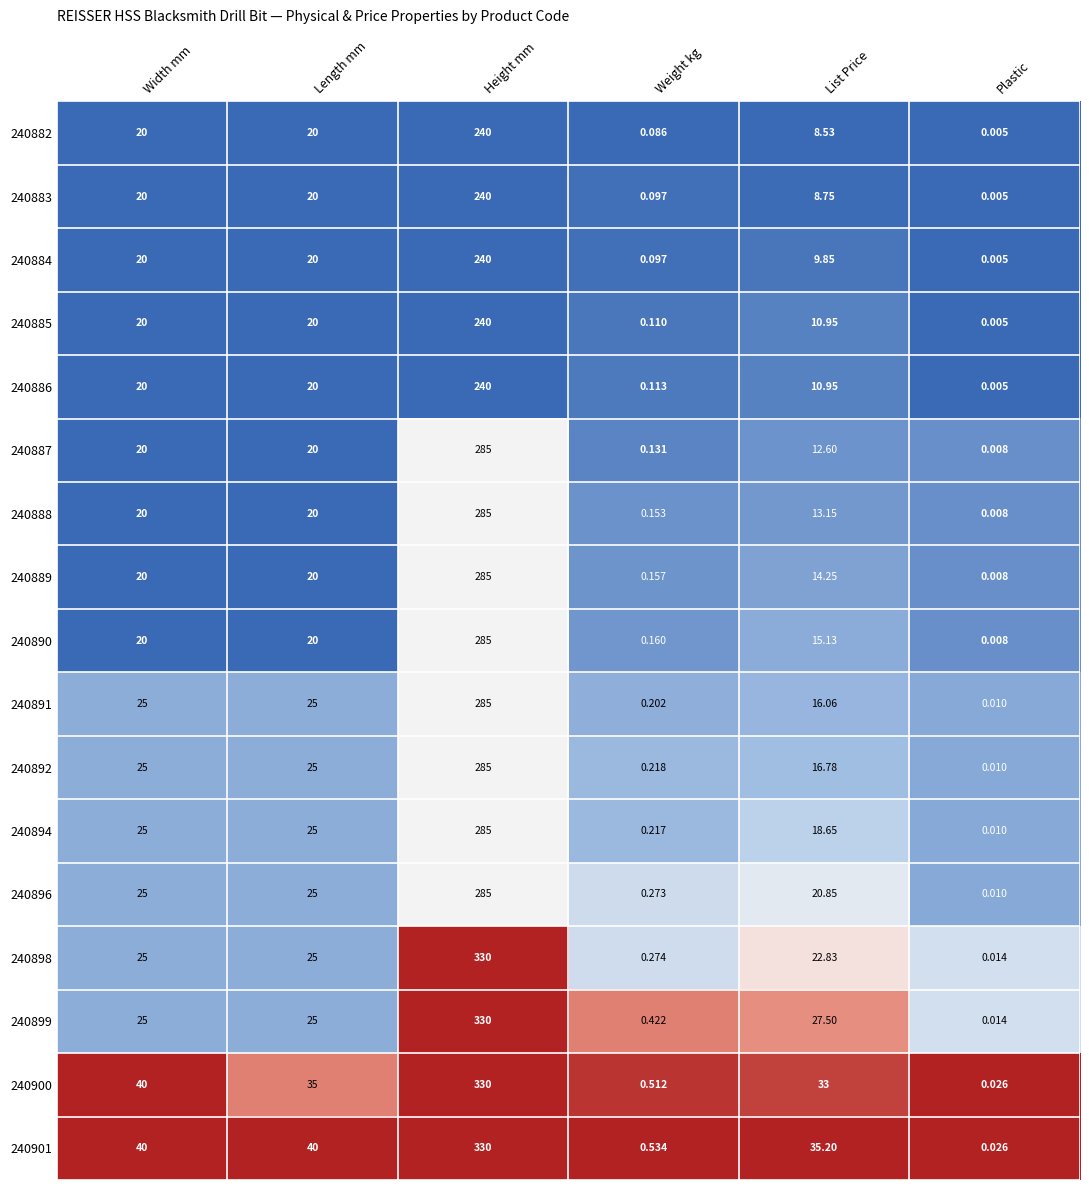

At which category is the sum across all series the highest?

Height mm